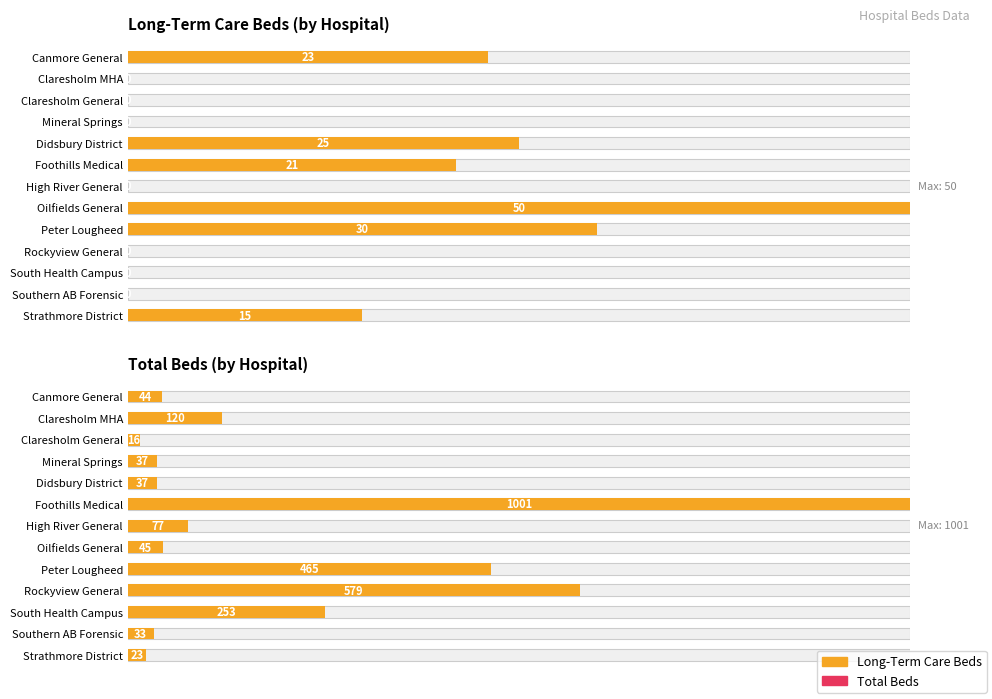

Is it true that the value at Claresholm General is 0.0?

False